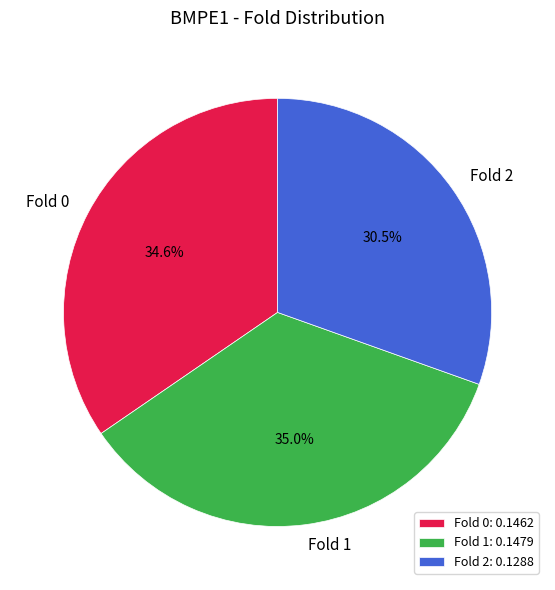

To the nearest percent, what is the average slice percentage?

33%